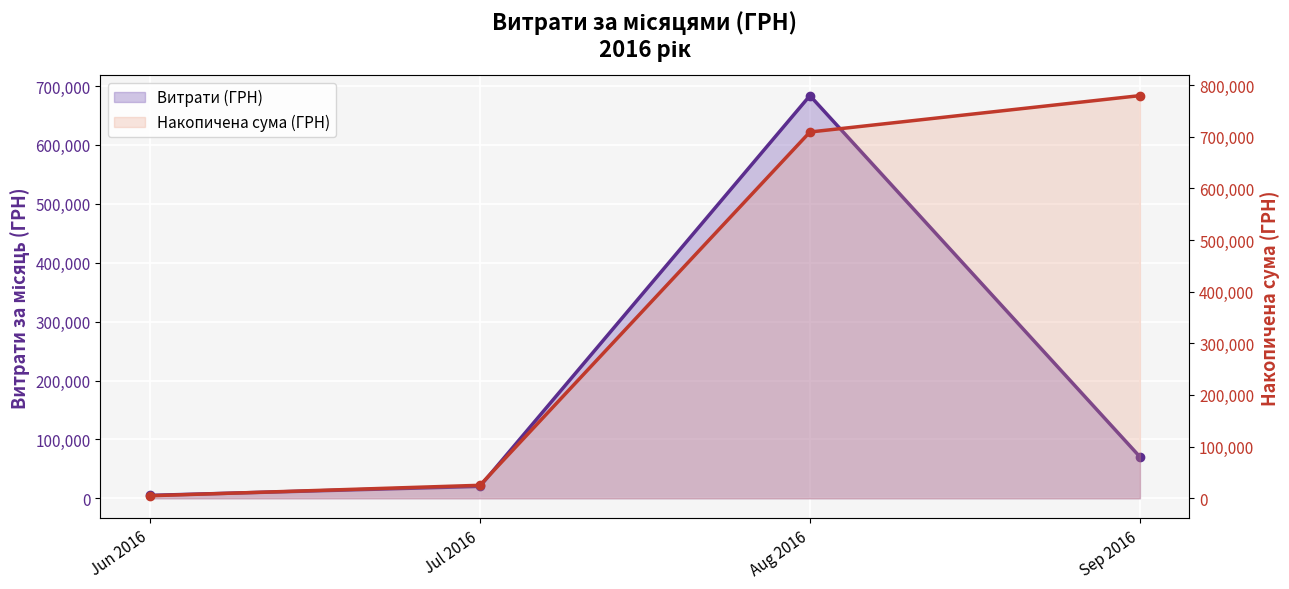

How many values in the Накопичена сума (ГРН) series are below 708970?

2